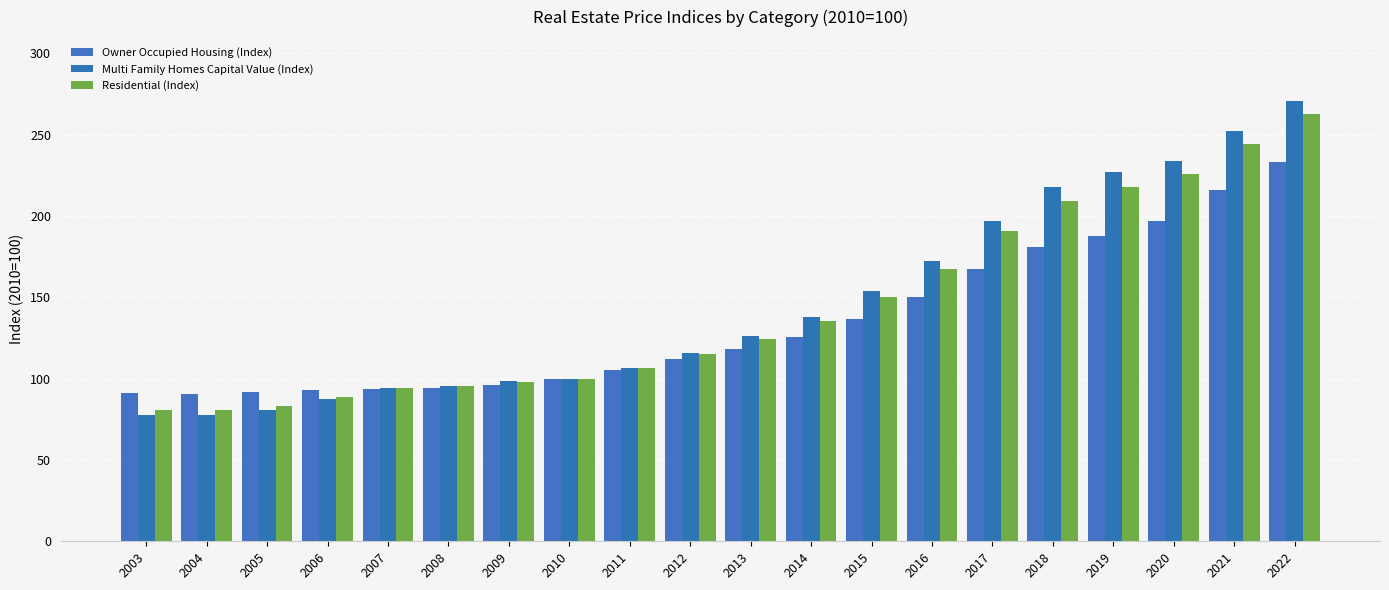

What is the average value of the Multi Family Homes Capital Value (Index) series?

146.2